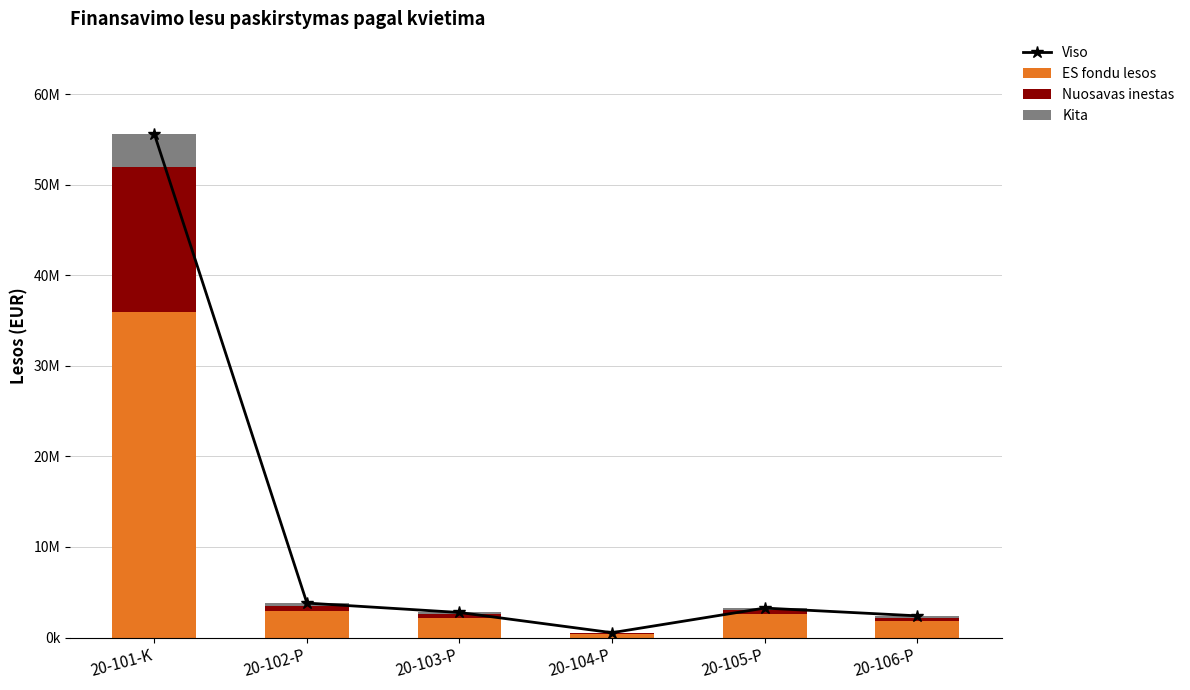

Where does the Kita series first go above 255000?

20-101-K